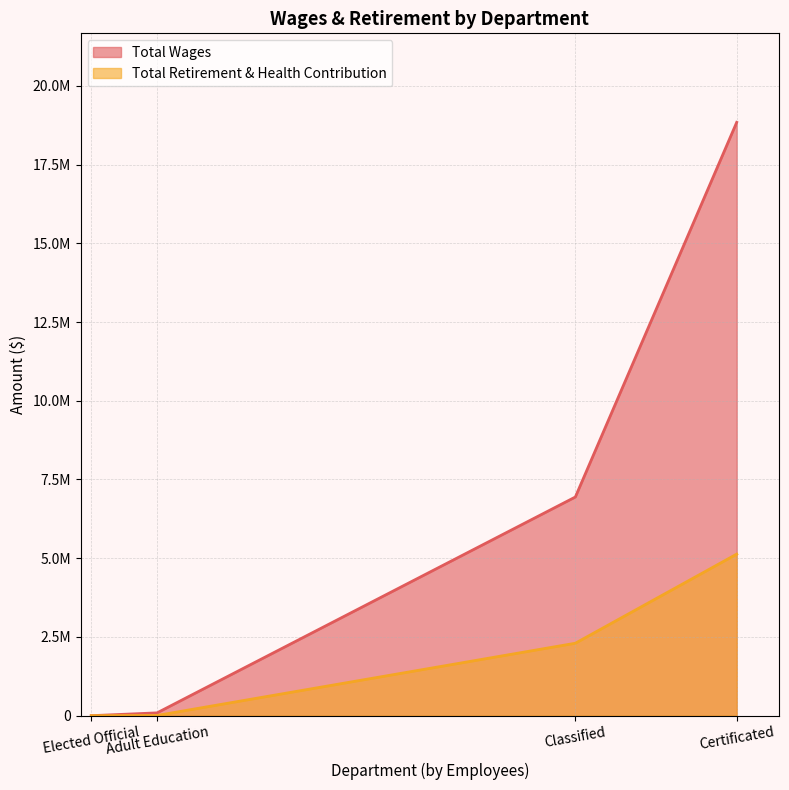

Is the value of Total Wages at Elected Official greater than the value of Total Retirement & Health Contribution at Adult Education?

No